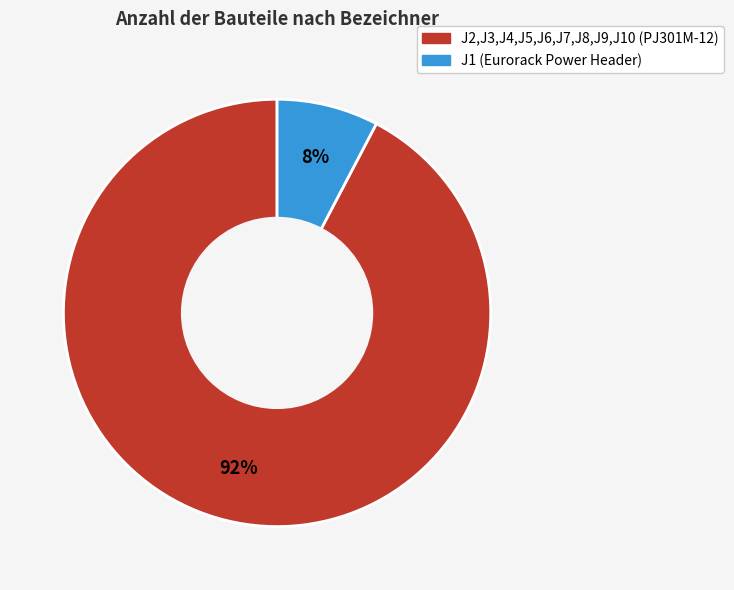

Which has a higher value, J2,J3,J4,J5,J6,J7,J8,J9,J10 (PJ301M-12) or J1 (Eurorack Power Header)?

J2,J3,J4,J5,J6,J7,J8,J9,J10 (PJ301M-12)